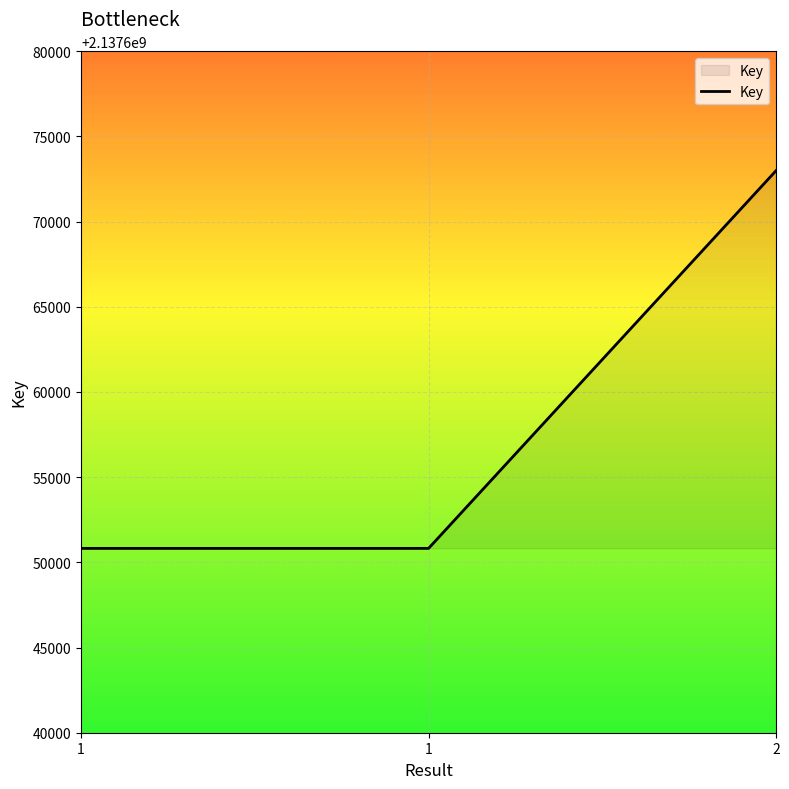

How many categories are shown in the chart?

3